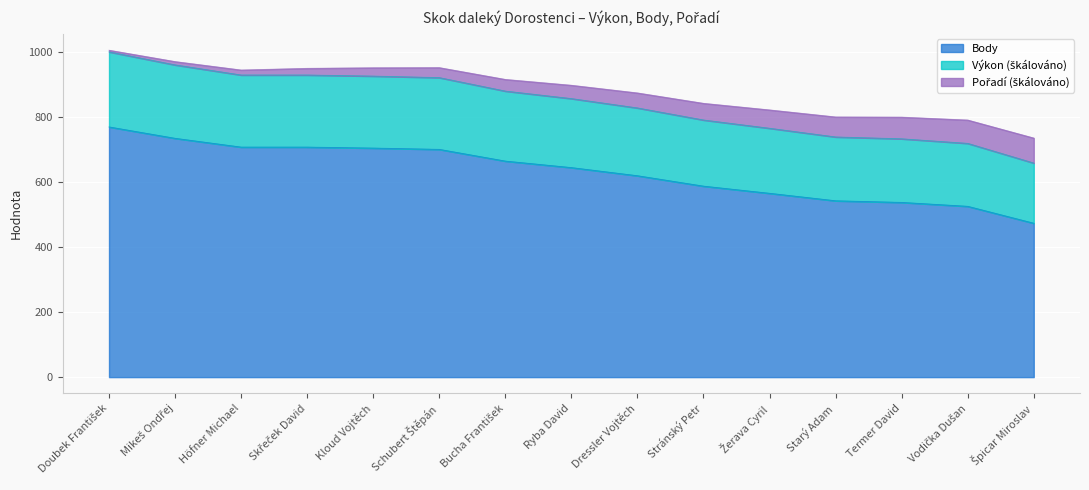

Where is Body nearest to the value 621?

Dressler Vojtěch